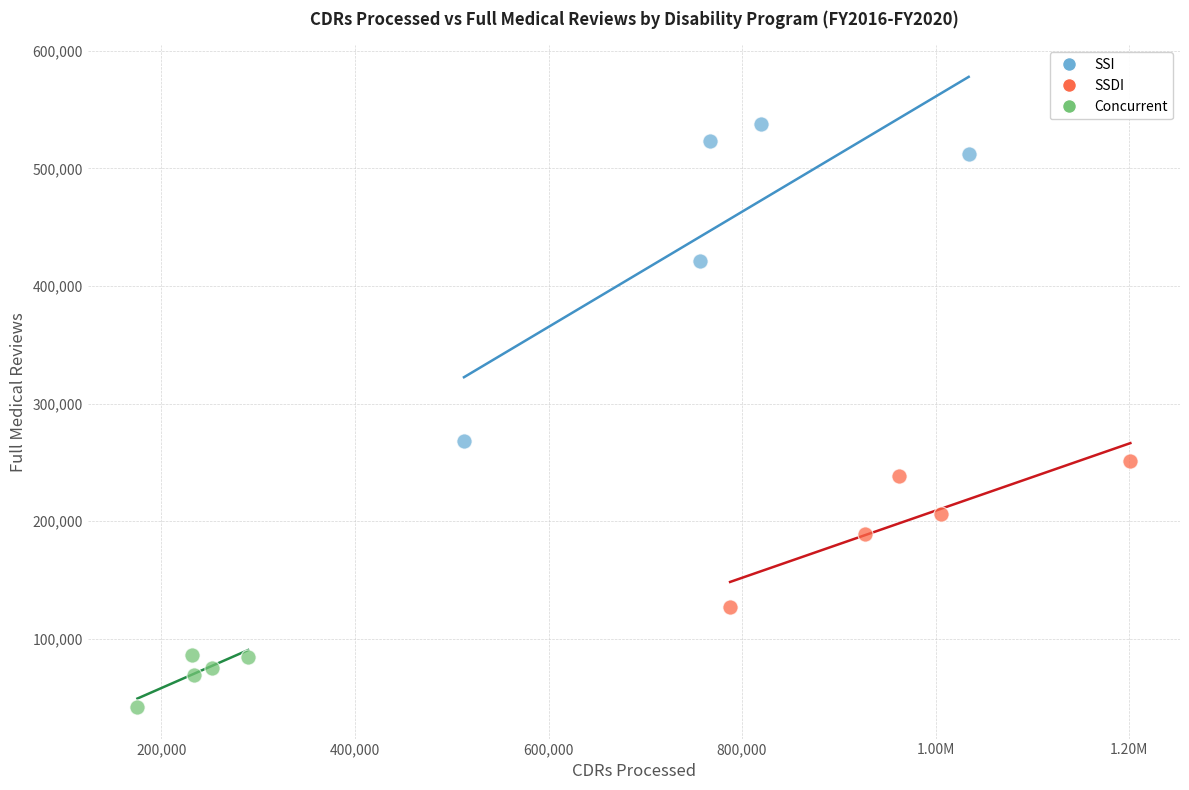

Which series reaches the minimum Y coordinate?

Concurrent